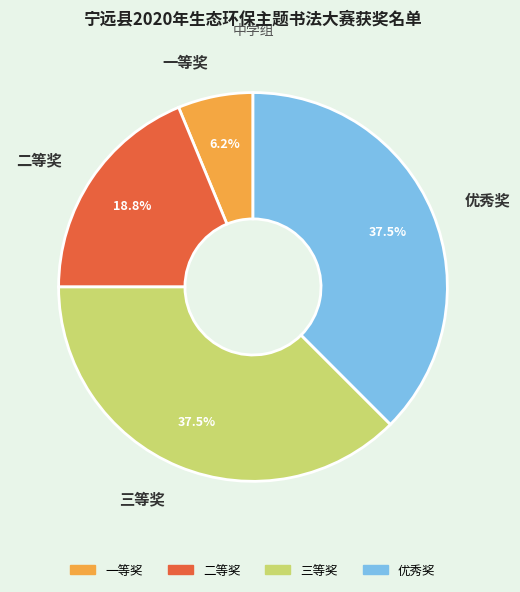

Is there any slice that represents more than half of the pie?

No